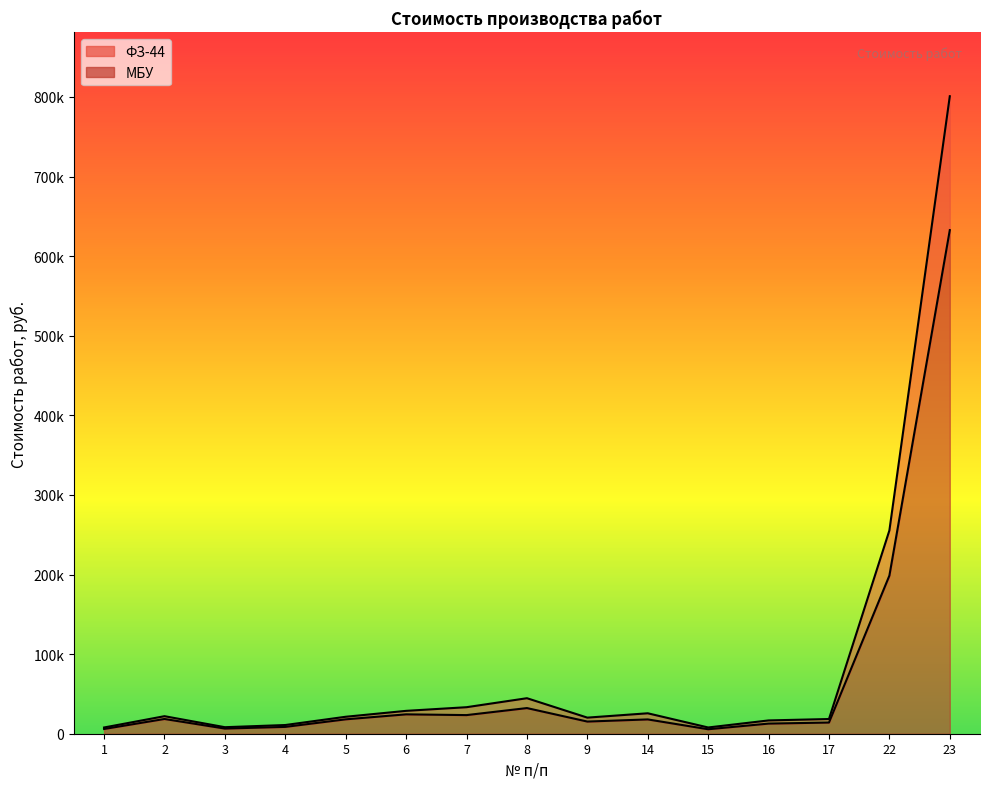

What are all the series names shown in the legend?

ФЗ-44, МБУ